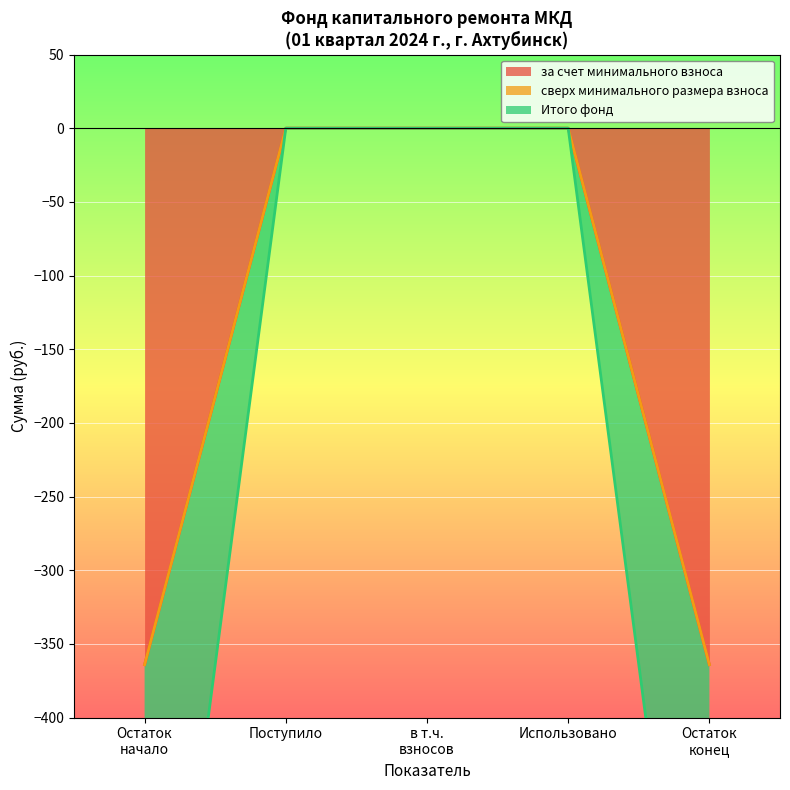

True or false: Поступило всего and Использовано cross at least once.

False